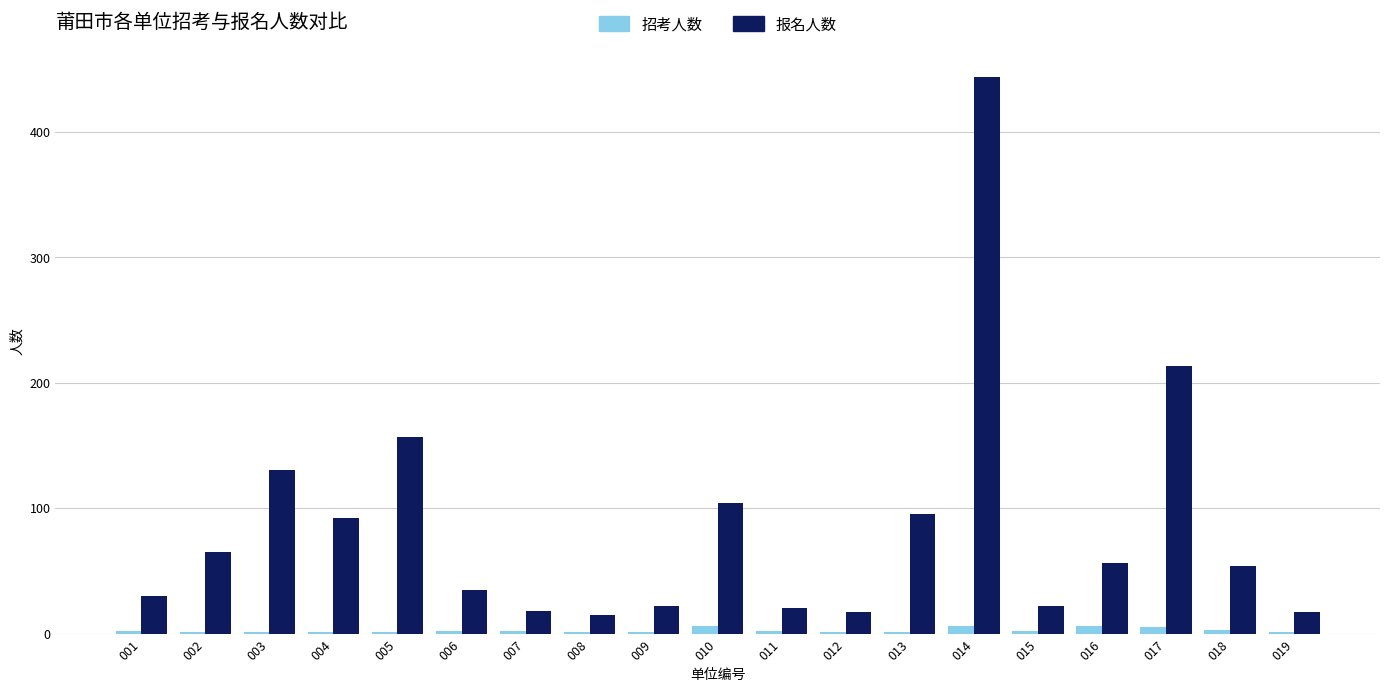

Which label corresponds to the largest value in the chart?

014